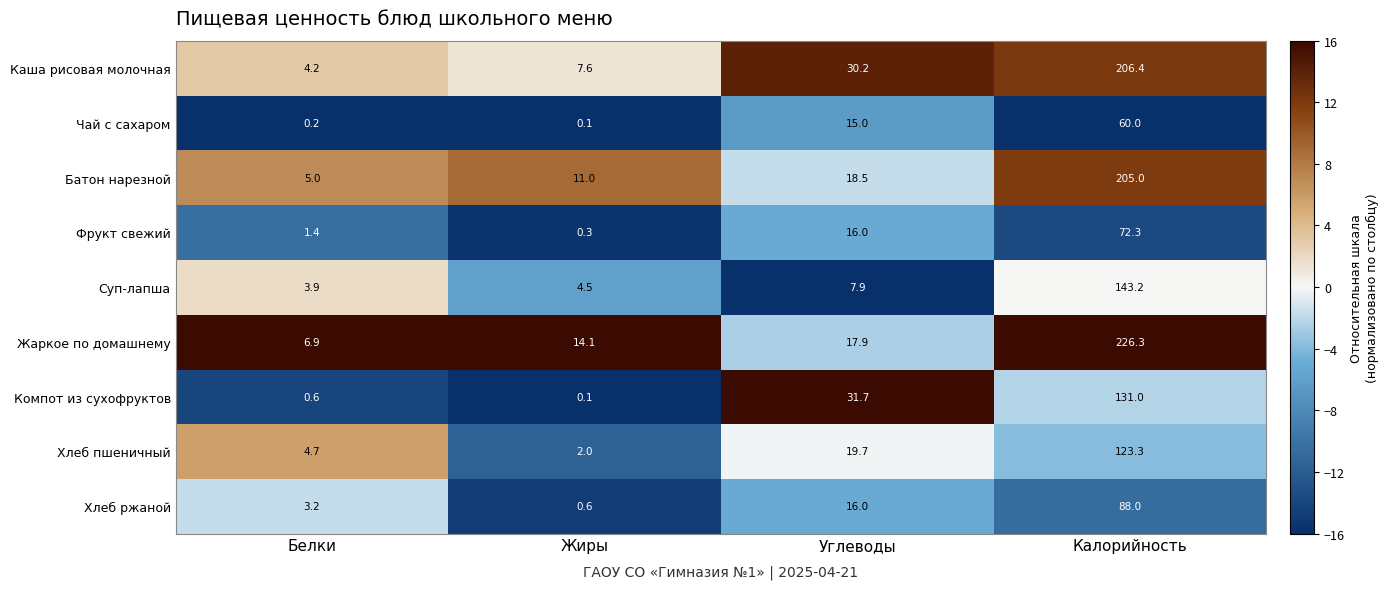

Read the Фрукт свежий value at Углеводы.

16.0